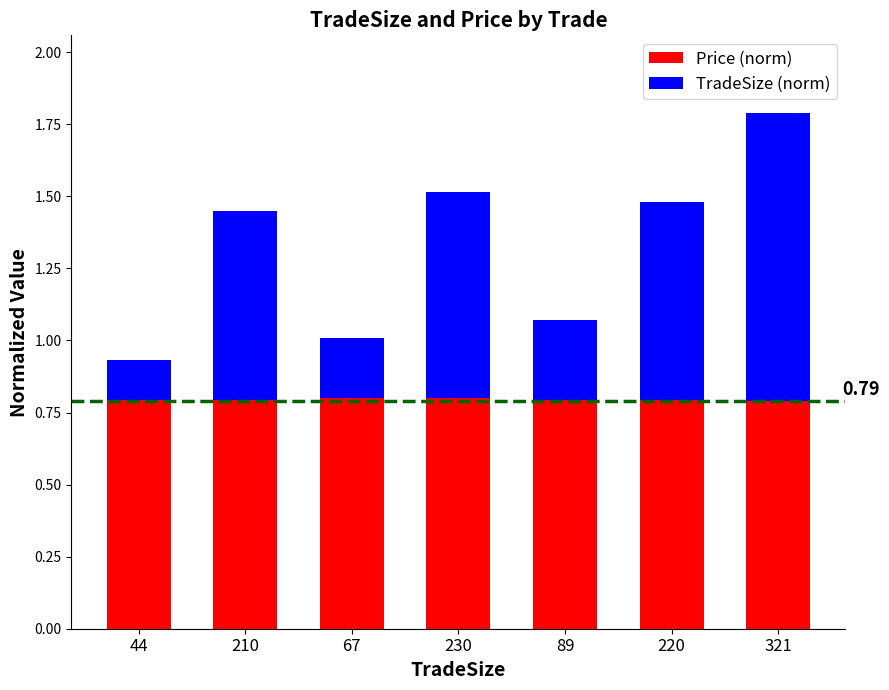

What is the total value across all series at 67?

1.0